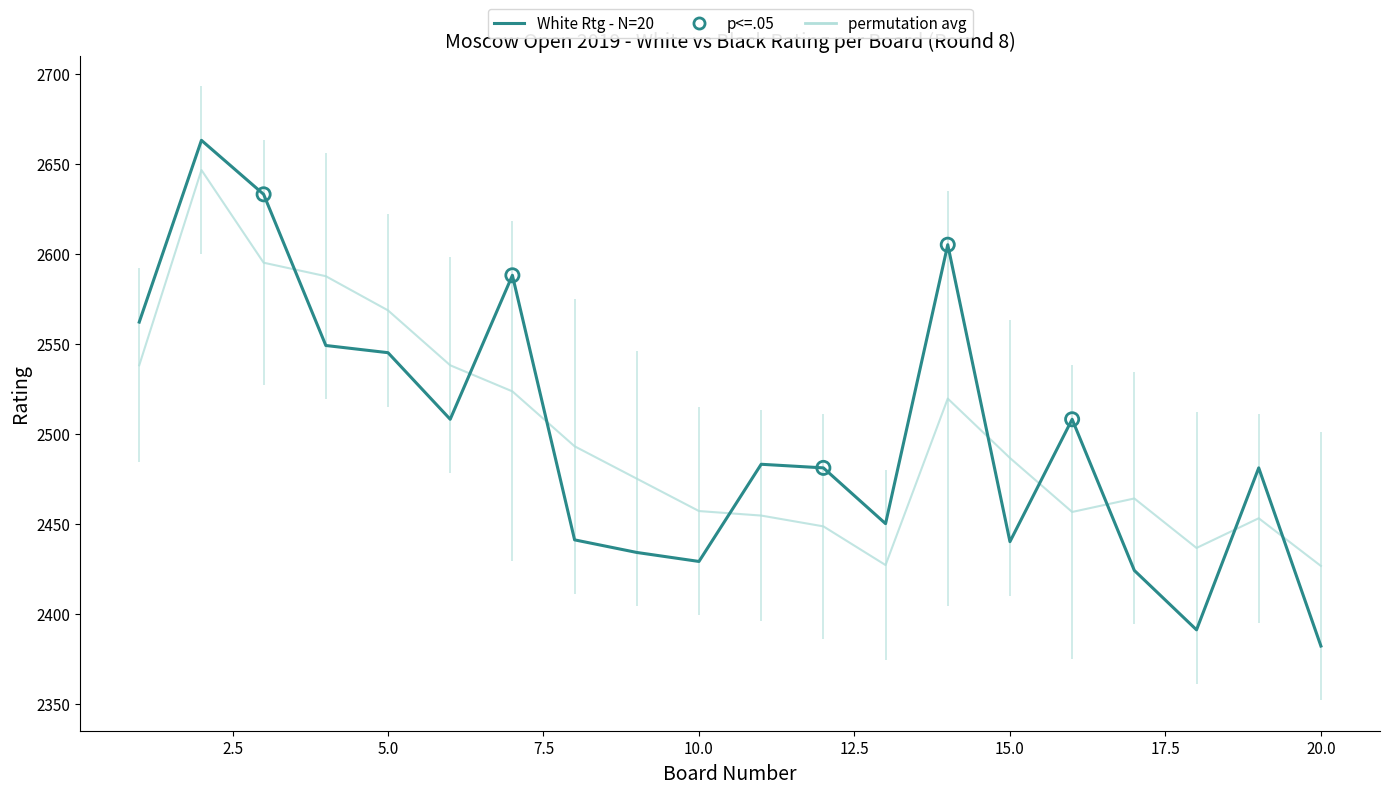

At how many categories does at least one series exceed 2107?

20